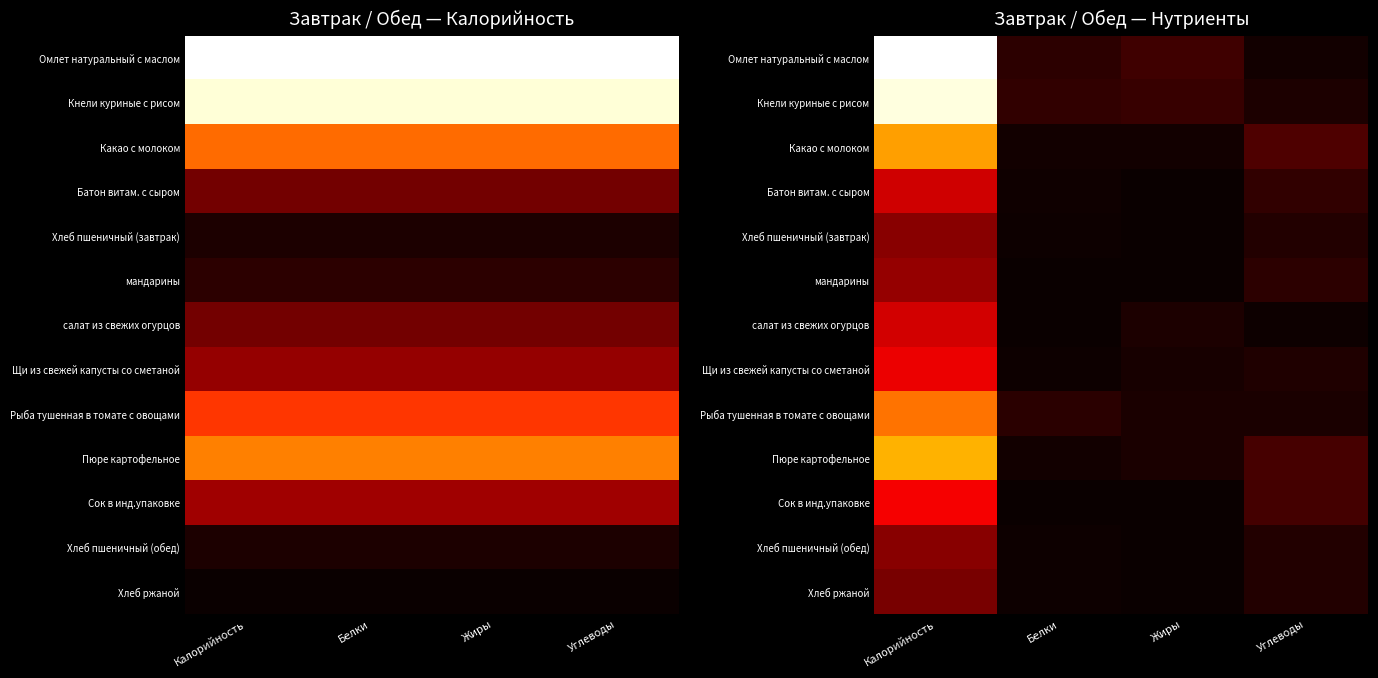

At which label does Батон витам. с сыром reach its minimum?

Жиры